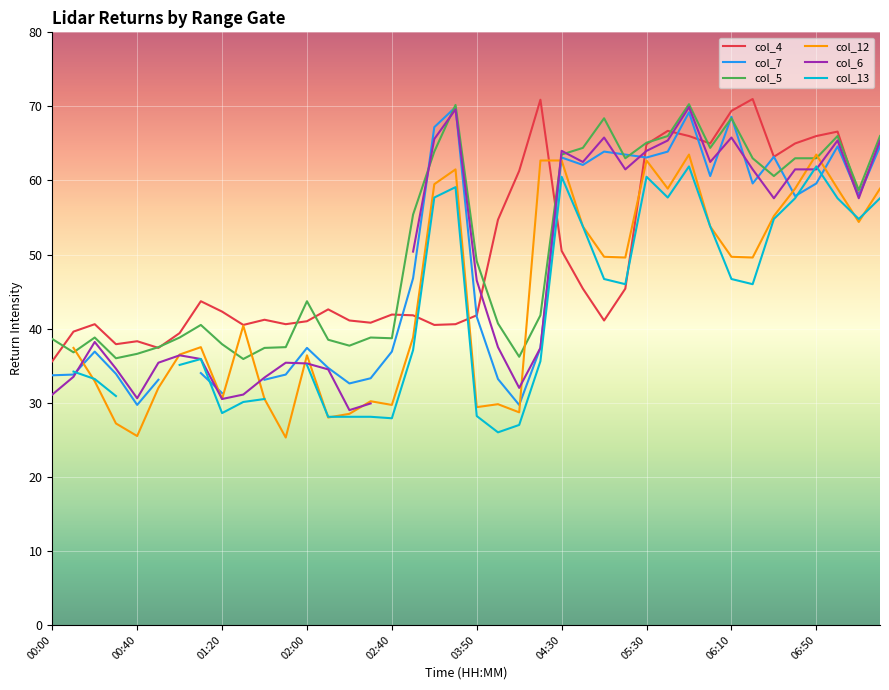

How many interior local valleys does the col_13 series have?

7